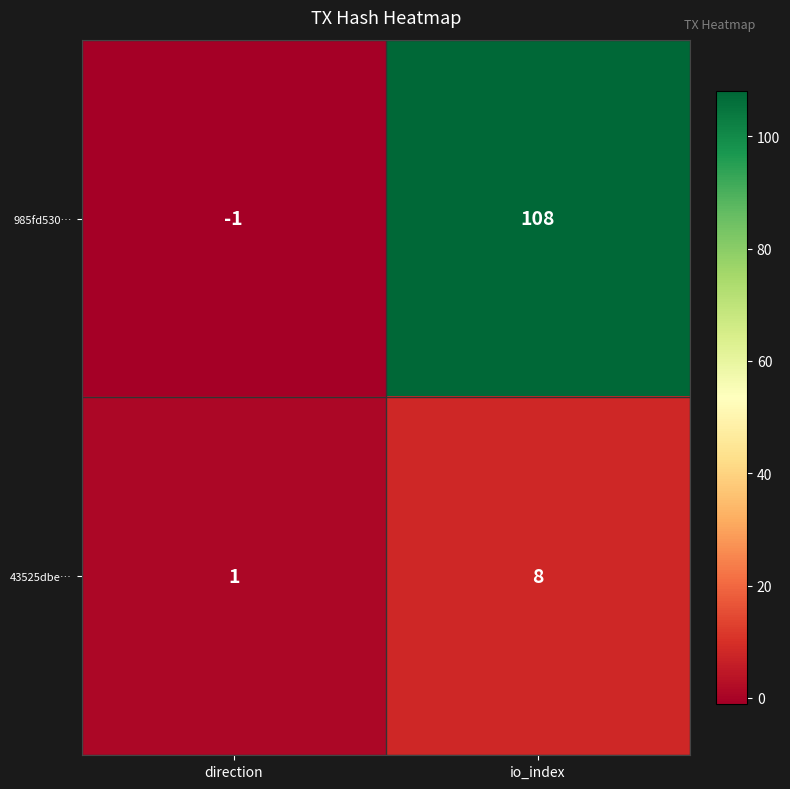

At which category does the chart reach its minimum across all series?

direction